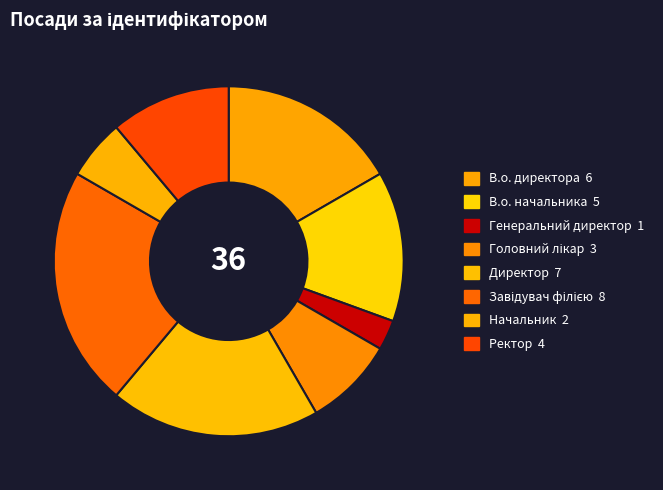

To the nearest percent, what is the difference between the Головний лікар and Директор slice percentages?

11%